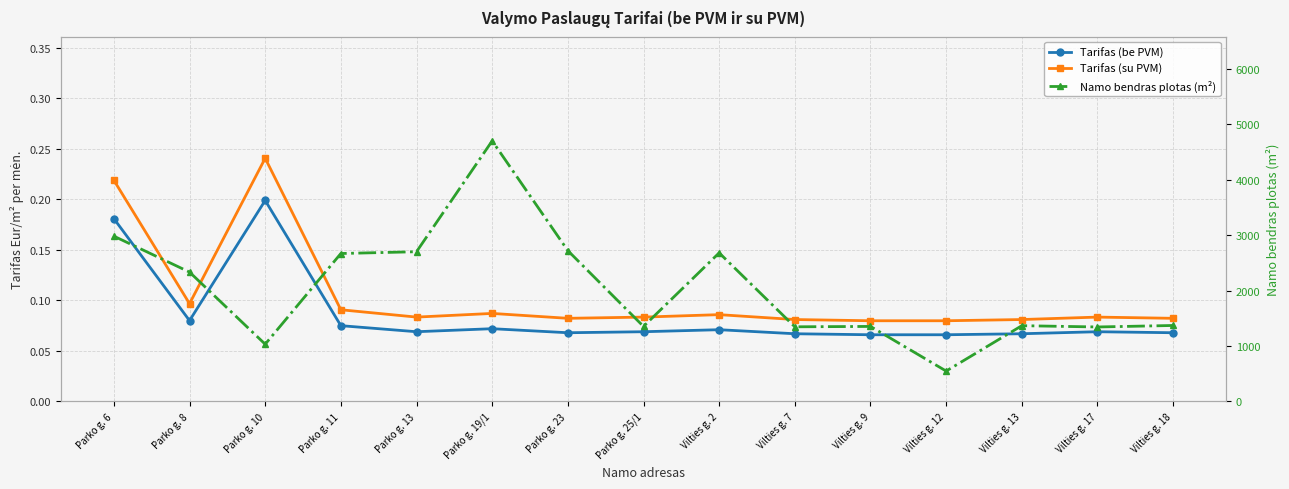

At which category is the sum across all series the highest?

Parko g. 19/1